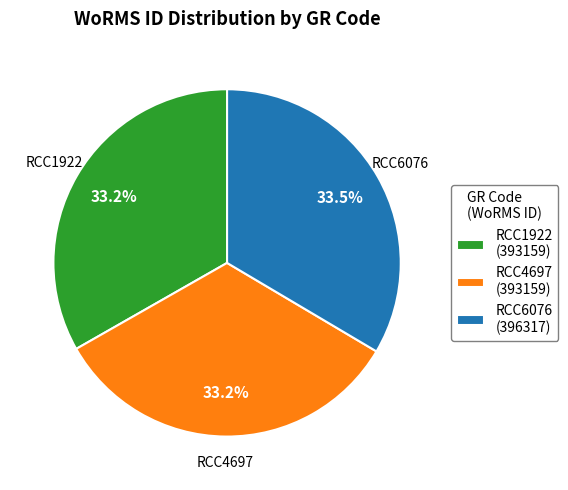

Does RCC4697 account for over 50% of the chart?

No